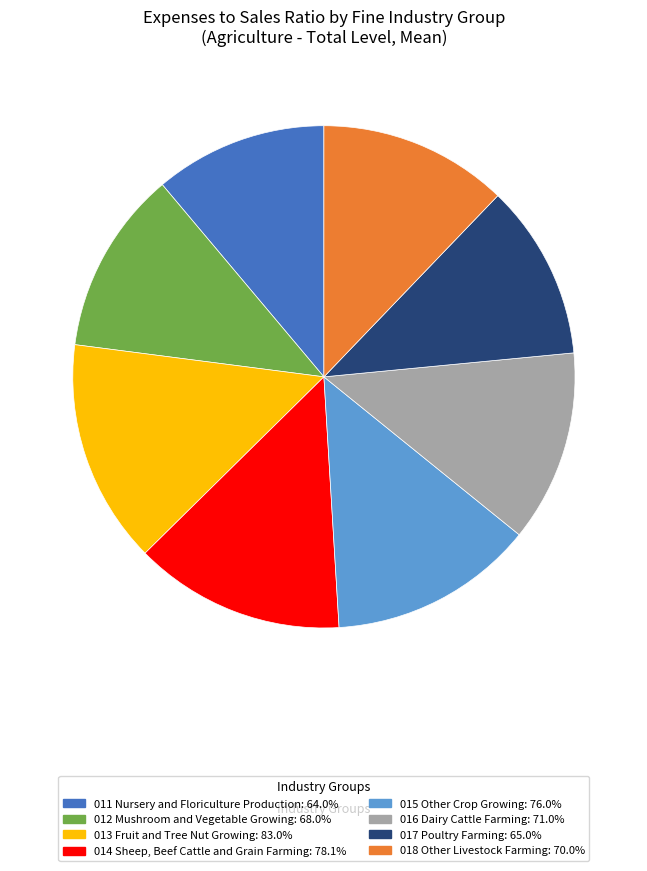

Between 013 Fruit and Tree Nut Growing and 011 Nursery and Floriculture Production, which is larger?

013 Fruit and Tree Nut Growing